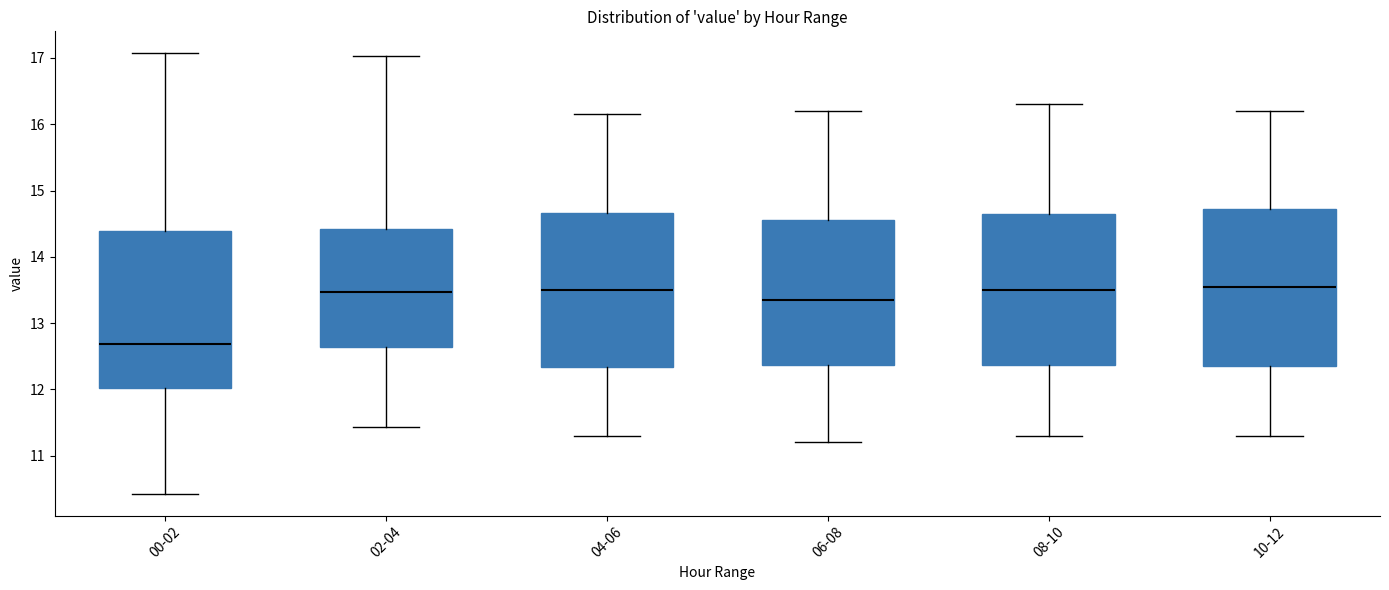

Reading left to right, transcribe this box plot: for each box, give where its median line is, the range the box spans, and where its two whiskers end, as read against the y-axis. The values are not printed on the chart, so give them approximately, as read against the axis.

00-02: median 12.7, box 12.0 to 14.4, whiskers 10.4 to 17.1
02-04: median 13.5, box 12.6 to 14.4, whiskers 11.4 to 17.0
04-06: median 13.5, box 12.3 to 14.7, whiskers 11.3 to 16.2
06-08: median 13.4, box 12.4 to 14.6, whiskers 11.2 to 16.2
08-10: median 13.5, box 12.4 to 14.7, whiskers 11.3 to 16.3
10-12: median 13.6, box 12.4 to 14.7, whiskers 11.3 to 16.2